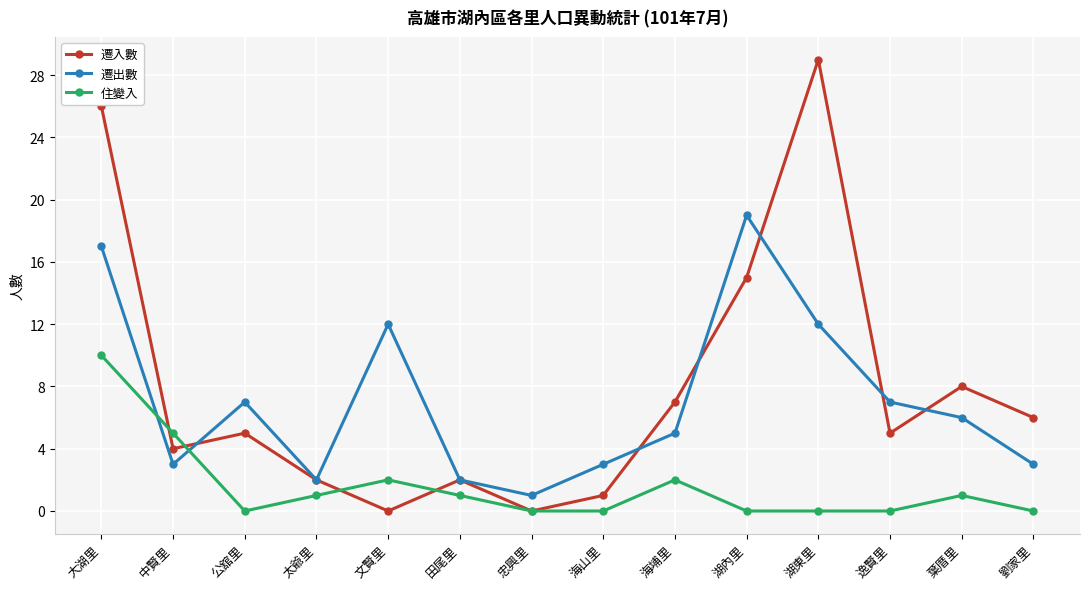

Does the chart display data point markers on the line(s)?

Yes